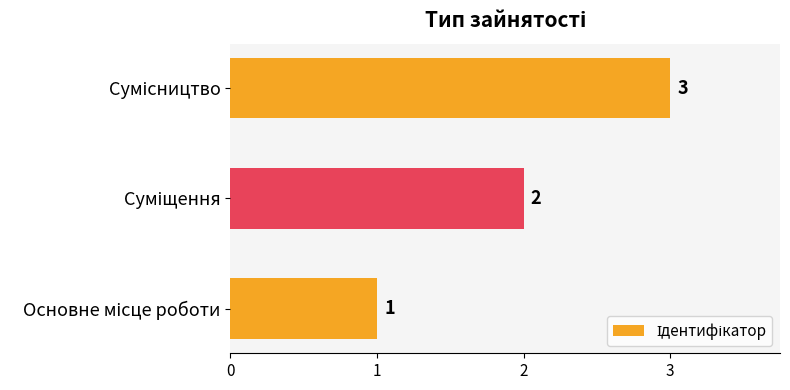

Count the values in the range 1 to 3.

3